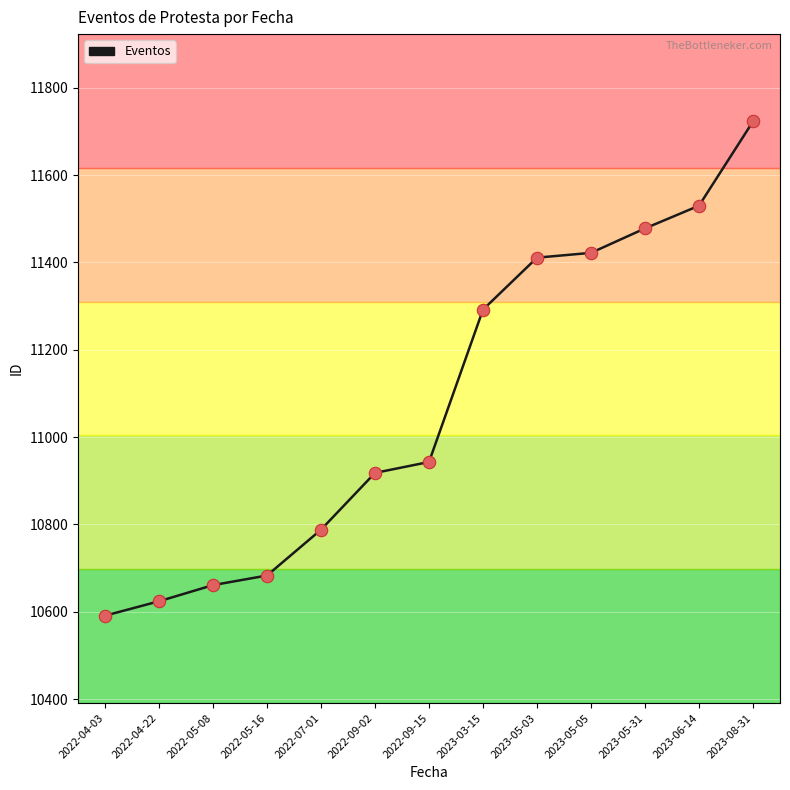

Between 2022-05-08 and 2023-03-15, which is larger?

2023-03-15